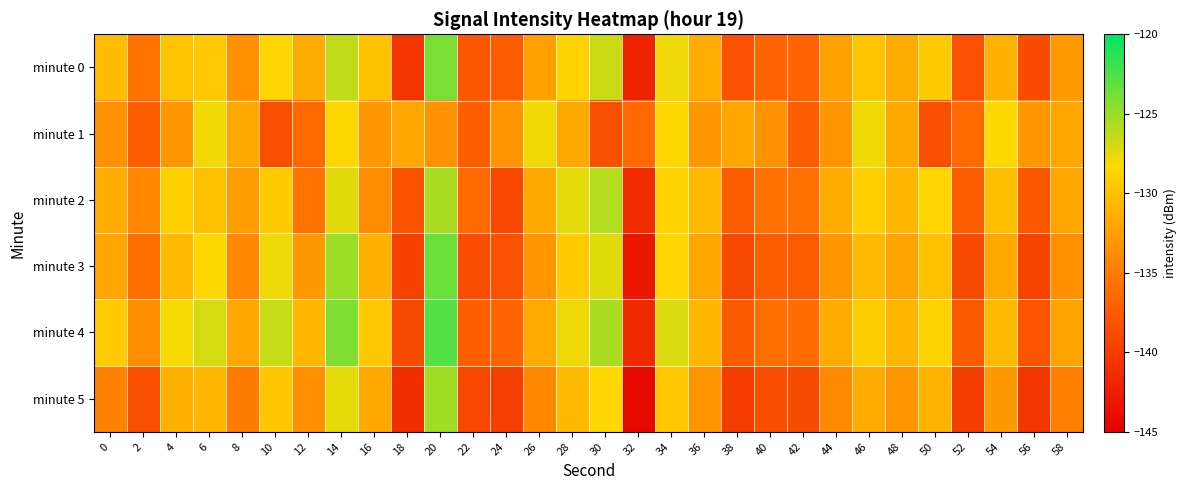

Reading left to right, transcribe all the data shown in this chart.

minute 0: 0=-130.5	2=-135.6	4=-129.8	6=-129.6	8=-133.5	10=-128.5	12=-131.5	14=-126.3	16=-130.0	18=-140.6	20=-124.0	22=-137.9	24=-137.5	26=-132.5	28=-128.8	30=-126.6	32=-142.1	34=-127.8	36=-131.4	38=-138.3	40=-136.7	42=-136.7	44=-132.4	46=-129.8	48=-131.5	50=-129.4	52=-138.2	54=-131.1	56=-138.7	58=-132.8
minute 1: 0=-133.5	2=-137.2	4=-133.1	6=-127.9	8=-131.7	10=-138.5	12=-136.4	14=-128.3	16=-133.0	18=-132.0	20=-133.5	22=-137.2	24=-133.1	26=-127.9	28=-131.7	30=-138.5	32=-136.4	34=-128.3	36=-133.0	38=-132.0	40=-133.5	42=-137.2	44=-133.1	46=-127.9	48=-131.7	50=-138.5	52=-136.4	54=-128.3	56=-133.0	58=-132.0
minute 2: 0=-131.5	2=-134.2	4=-128.9	6=-130.1	8=-132.6	10=-129.3	12=-135.7	14=-127.4	16=-133.8	18=-138.2	20=-125.6	22=-136.4	24=-139.1	26=-131.8	28=-127.5	30=-125.9	32=-141.3	34=-128.7	36=-130.6	38=-137.5	40=-135.8	42=-135.9	44=-131.6	46=-128.9	48=-130.7	50=-128.5	52=-137.4	54=-130.3	56=-137.8	58=-131.9
minute 3: 0=-132.1	2=-136.0	4=-130.5	6=-128.3	8=-134.2	10=-127.8	12=-132.9	14=-125.1	16=-131.2	18=-139.7	20=-123.5	22=-138.6	24=-138.3	26=-133.2	28=-129.4	30=-127.3	32=-143.0	34=-128.5	36=-132.1	38=-139.0	40=-137.3	42=-137.4	44=-133.0	46=-130.5	48=-132.2	50=-130.1	52=-138.9	54=-131.8	56=-139.4	58=-133.5
minute 4: 0=-129.3	2=-133.8	4=-128.1	6=-127.0	8=-132.0	10=-126.5	12=-130.7	14=-124.2	16=-129.5	18=-138.9	20=-122.8	22=-137.2	24=-136.8	26=-131.7	28=-127.8	30=-125.6	32=-141.5	34=-127.1	36=-130.7	38=-137.6	40=-136.0	42=-136.1	44=-131.6	46=-129.1	48=-130.8	50=-128.7	52=-137.6	54=-130.5	56=-138.1	58=-132.2
minute 5: 0=-134.6	2=-138.4	4=-131.2	6=-130.8	8=-135.1	10=-129.7	12=-133.6	14=-127.5	16=-131.8	18=-141.2	20=-125.3	22=-139.1	24=-139.8	26=-134.3	28=-130.6	30=-128.4	32=-144.2	34=-129.6	36=-133.2	38=-140.1	40=-138.6	42=-138.7	44=-134.1	46=-131.7	48=-133.2	50=-131.0	52=-140.0	54=-132.9	56=-140.5	58=-134.7